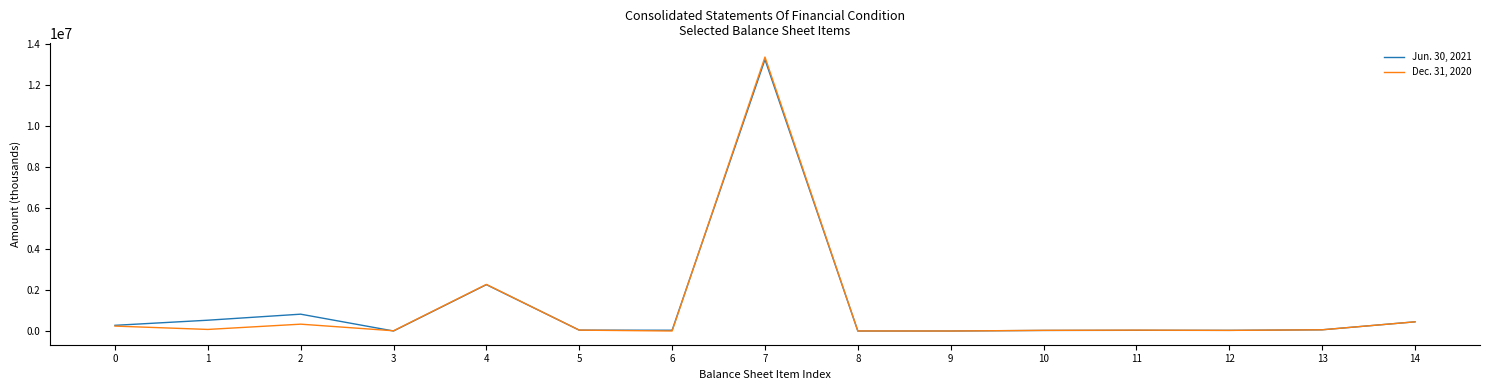

The value of Dec. 31, 2020 at 14 is 464450. True or false?

True